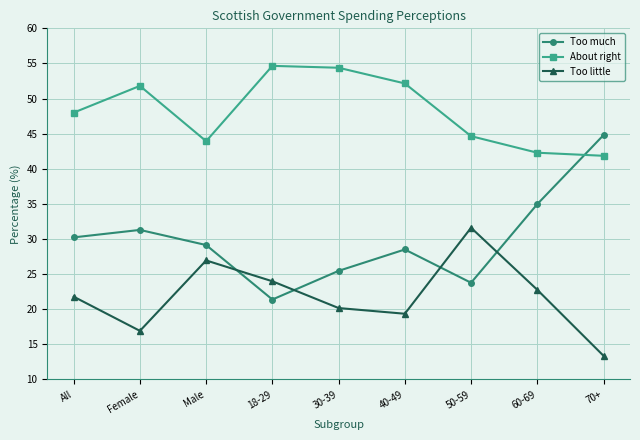

What is the maximum value for Too little?

31.6